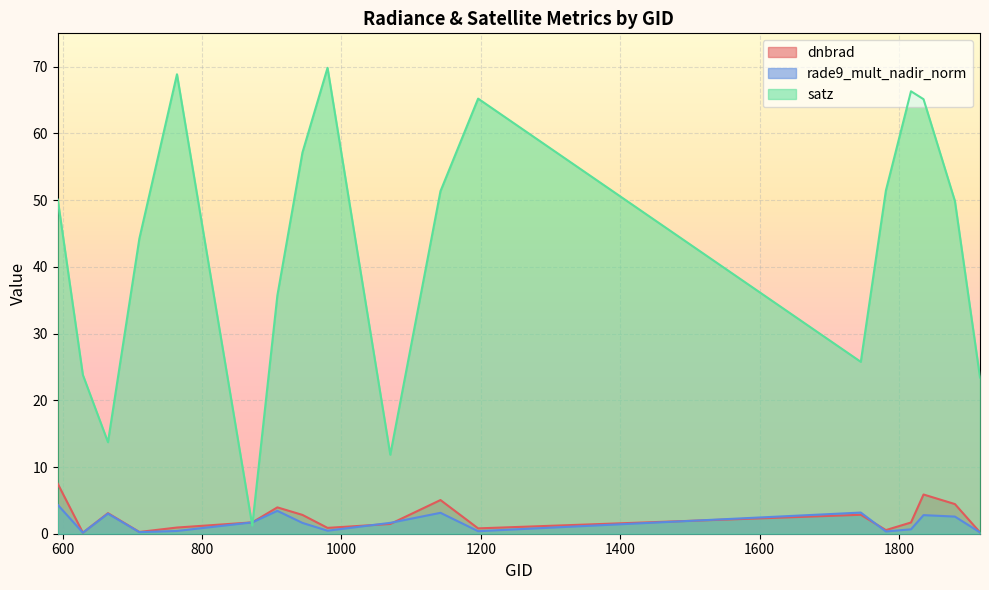

Which series changed the most between 629 and 1835?

satz